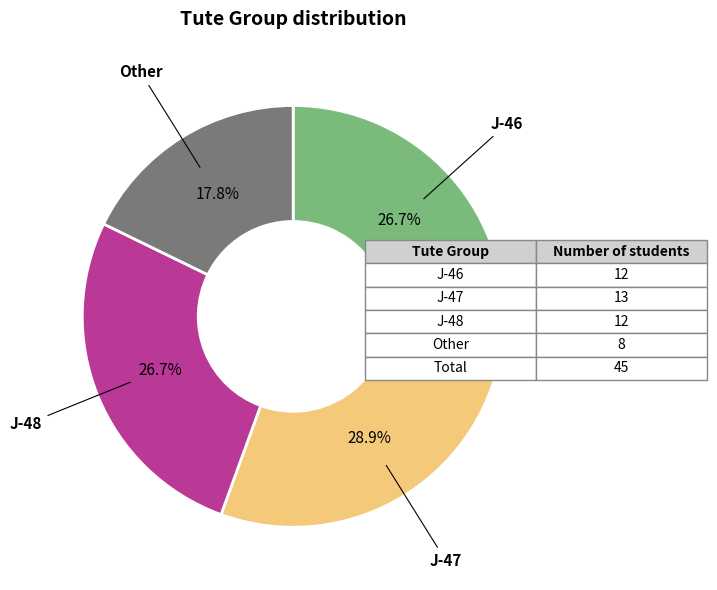

True or false: Other accounts for 2% of the total.

False